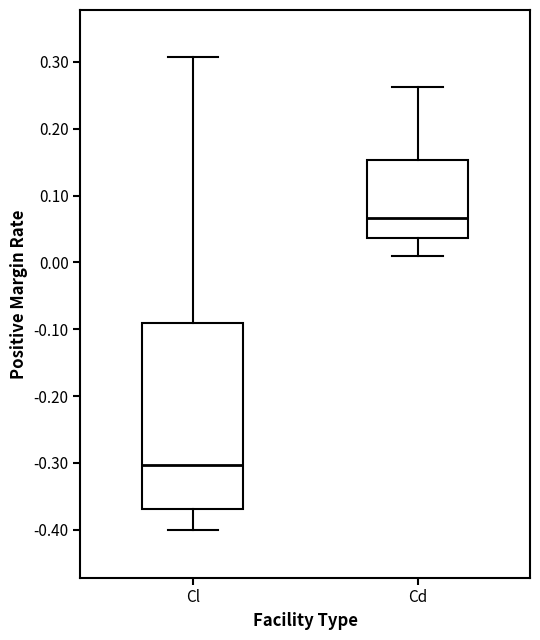

Reading left to right, transcribe this box plot: for each box, give where its median line is, the range the box spans, and where its two whiskers end, as read against the y-axis. The values are not printed on the chart, so give them approximately, as read against the axis.

Cl: median -0.30, box -0.37 to -0.09, whiskers -0.40 to 0.31
Cd: median 0.07, box 0.04 to 0.15, whiskers 0.01 to 0.26